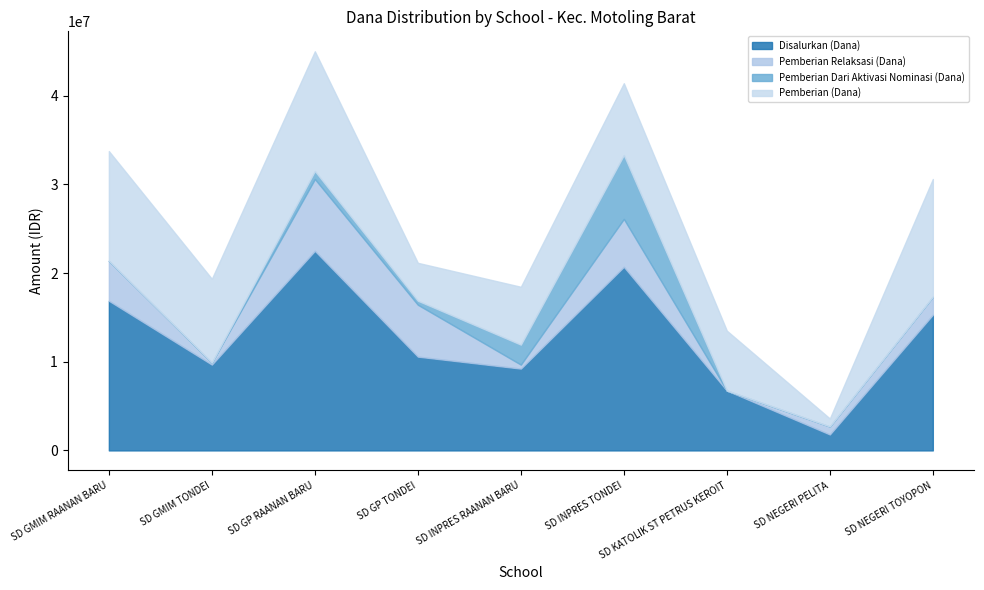

What is the label of the 4th point from the right?

SD INPRES TONDEI